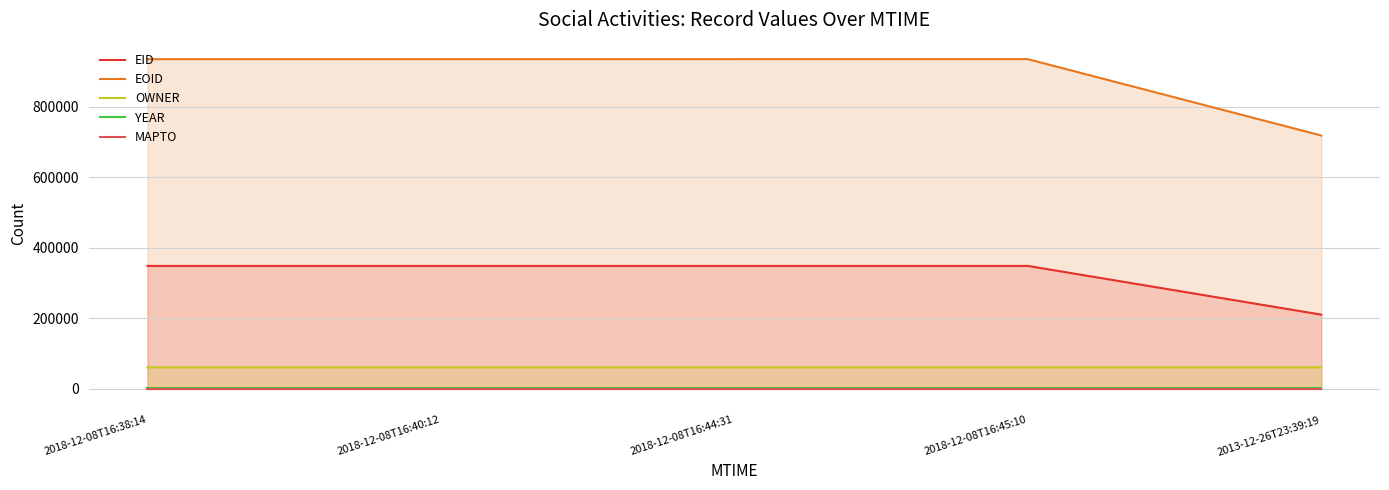

Does the chart display data point markers on the line(s)?

No